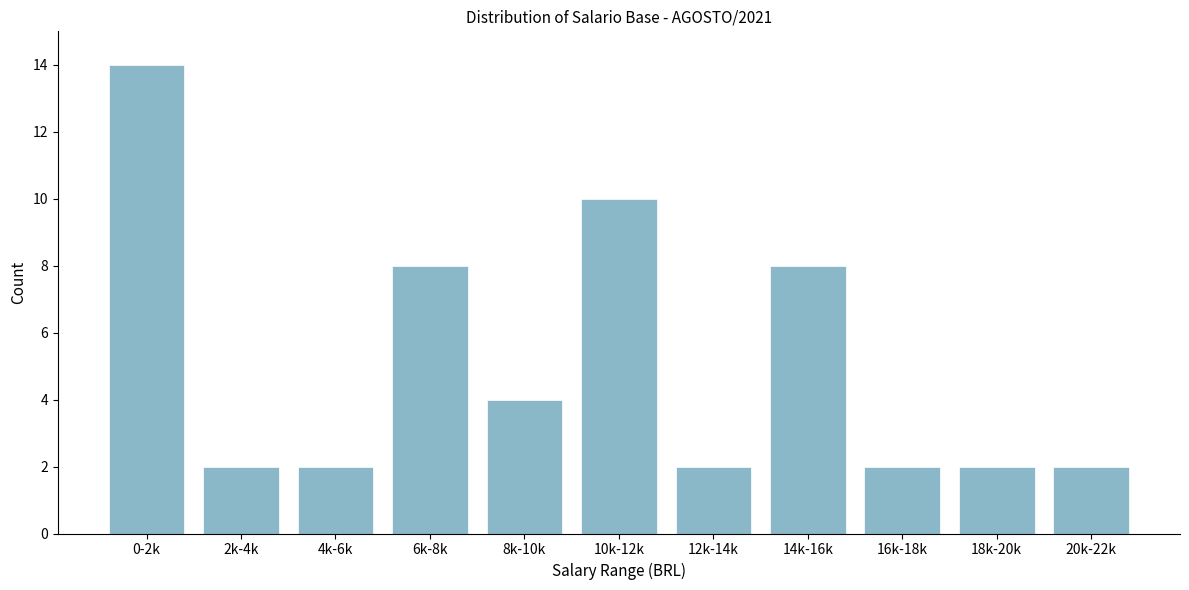

Reading right to left, extract all data points from this chart.

2	2	2	8	2	10	4	8	2	2	14